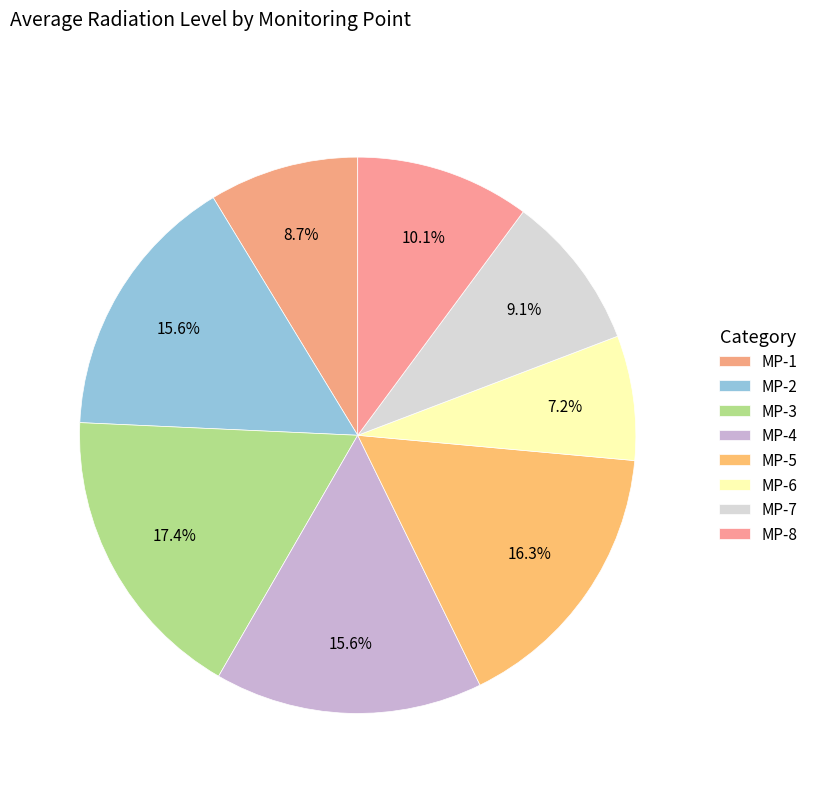

Is it true that MP-6 is 7% of the pie?

True